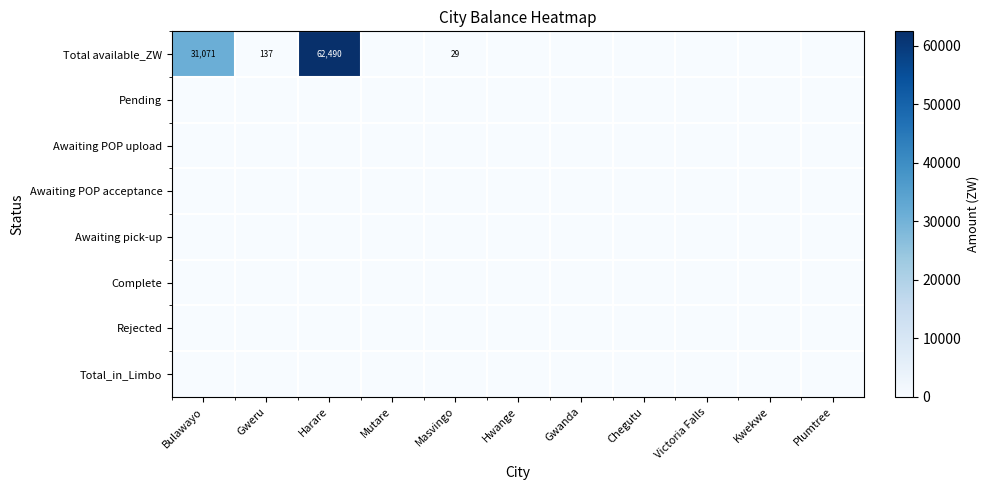

What is the difference between the highest and lowest values at Masvingo?

28.9